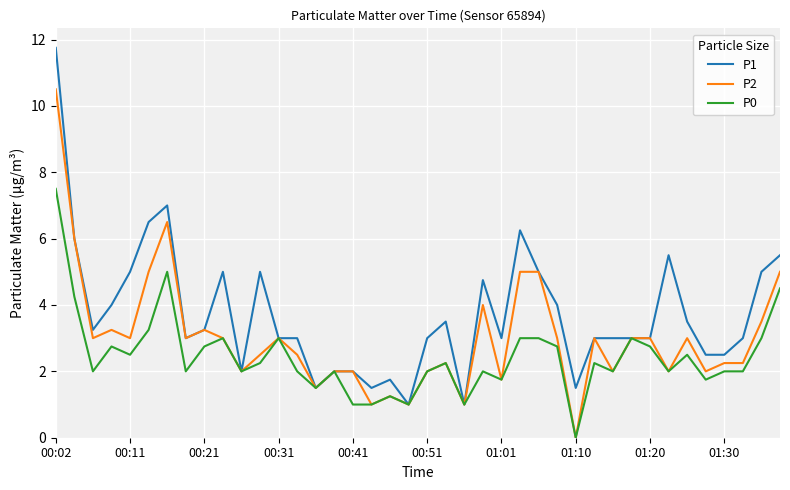

Rank the series by their maximum value, from highest to lowest.

P1, P2, P0